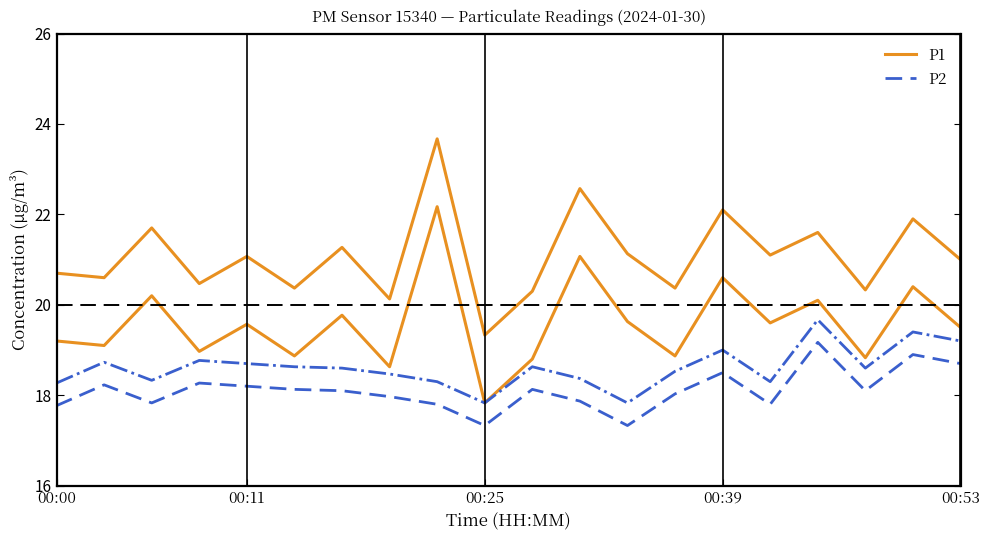

The P1 series shows 5.4 at 00:00. True or false?

False